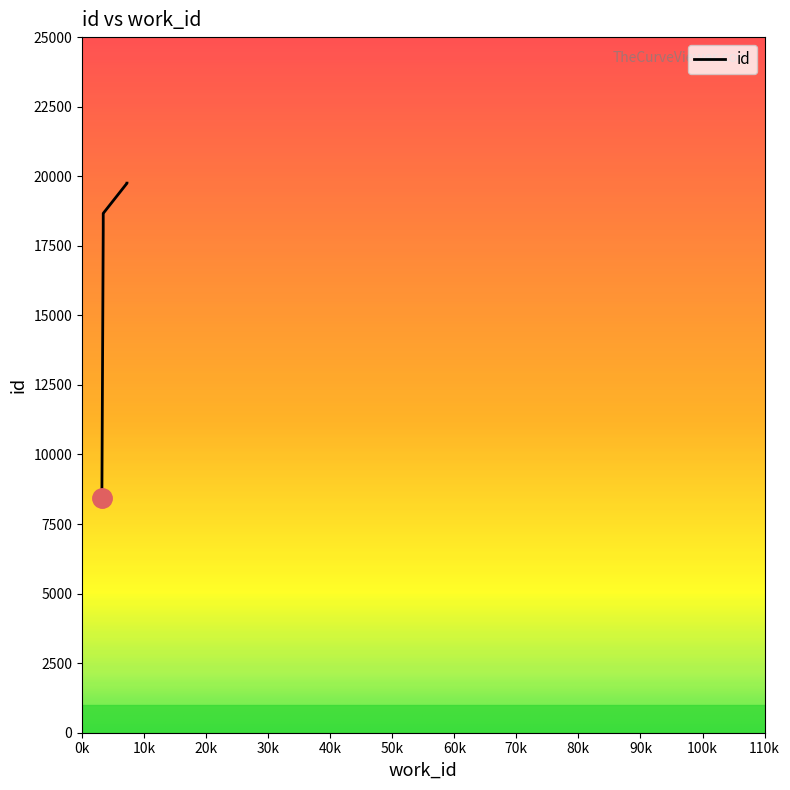

Rank the categories by value from lowest to highest.

3199, 3416, 3416, 3418, 3418, 3418, 3418, 3418, 7250, 7250